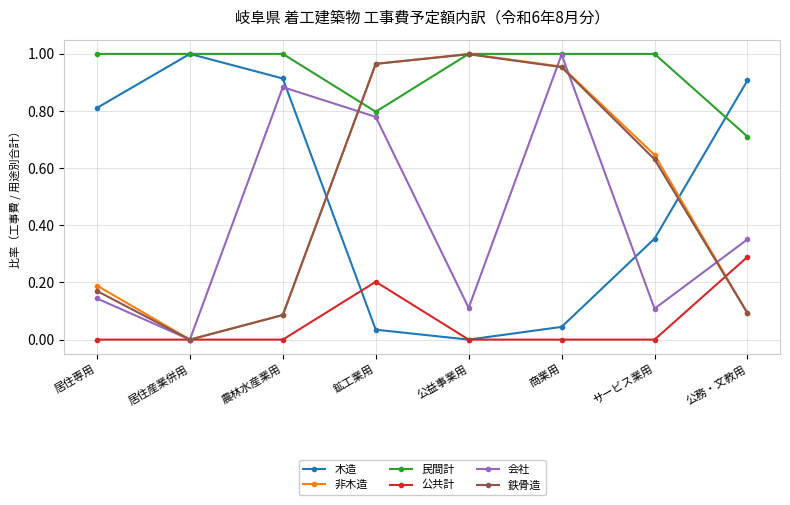

How many interior local valleys does the 鉄骨造 series have?

1